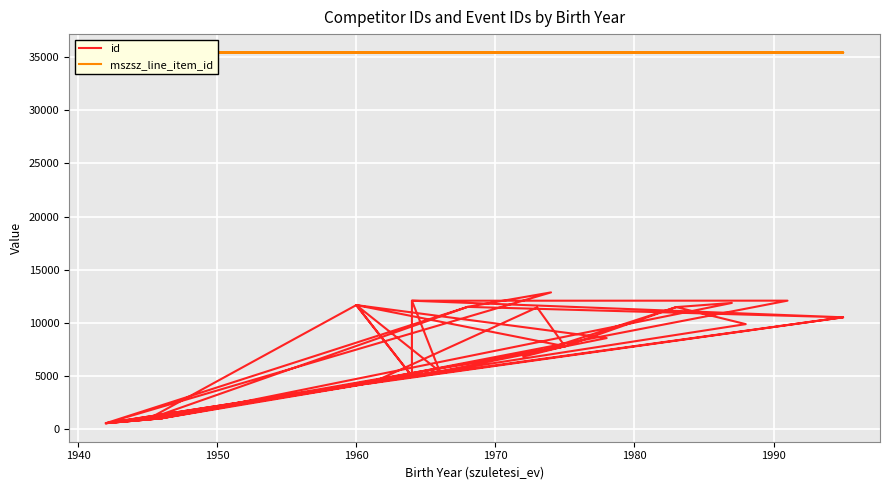

Reading left to right, list all the values displayed in this chart.

id: 557	1016	7797	925	4979	11671	5423	557	1016	11874	11483	6821	7797	11450	4299	10523	4008	12089	12083	4979	11671	8566	5423	925	11503	12867	557	11503	10523	12083	5423	4979	1016	925	11671	7797	11483	9880	557	1016
mszsz_line_item_id: 35426	35426	35426	35426	35426	35426	35426	35427	35427	35427	35427	35427	35427	35427	35427	35427	35427	35427	35427	35427	35427	35427	35427	35427	35427	35427	35428	35428	35428	35428	35428	35428	35429	35429	35429	35429	35429	35429	35430	35430